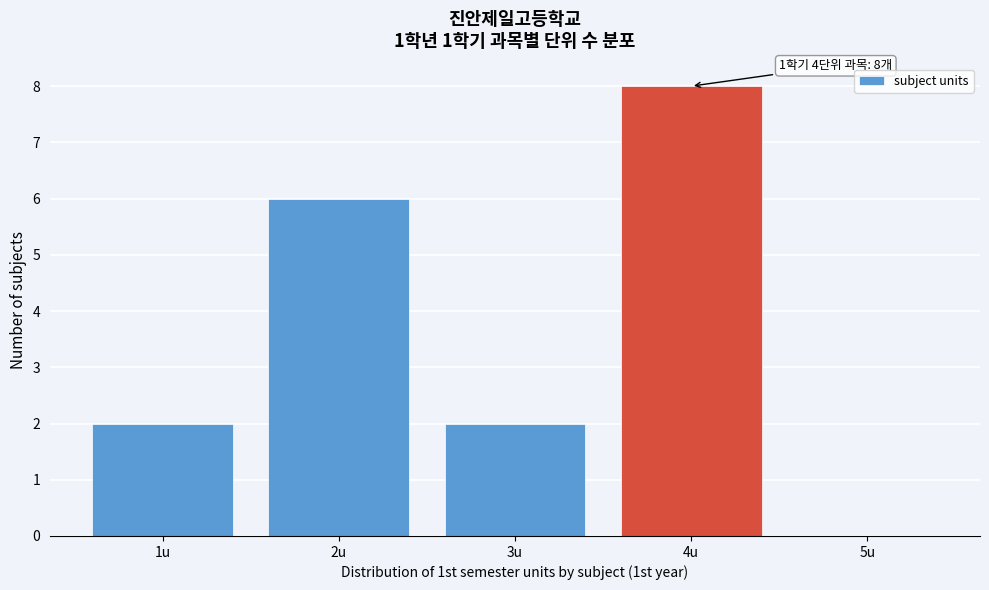

Which range on the x-axis has the tallest bar?

3.5 to 4.5